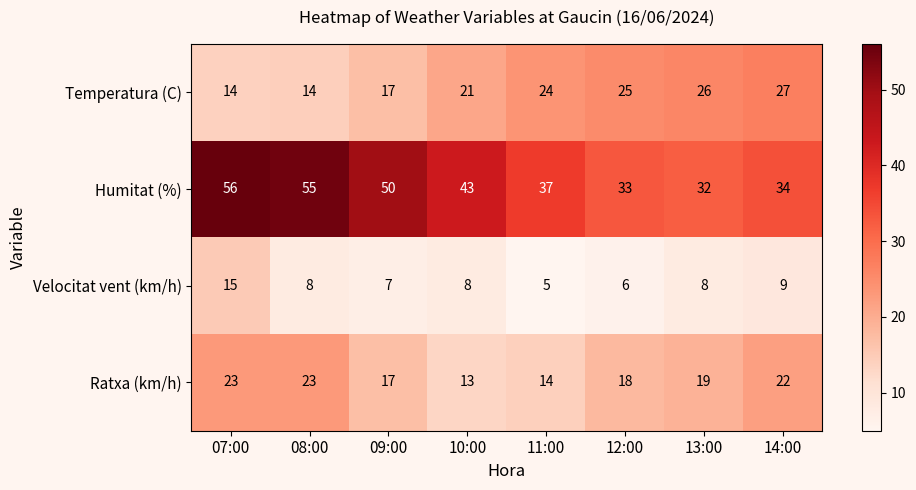

Rank the series by their maximum value, from highest to lowest.

Humitat (%), Temperatura (C), Ratxa (km/h), Velocitat vent (km/h)